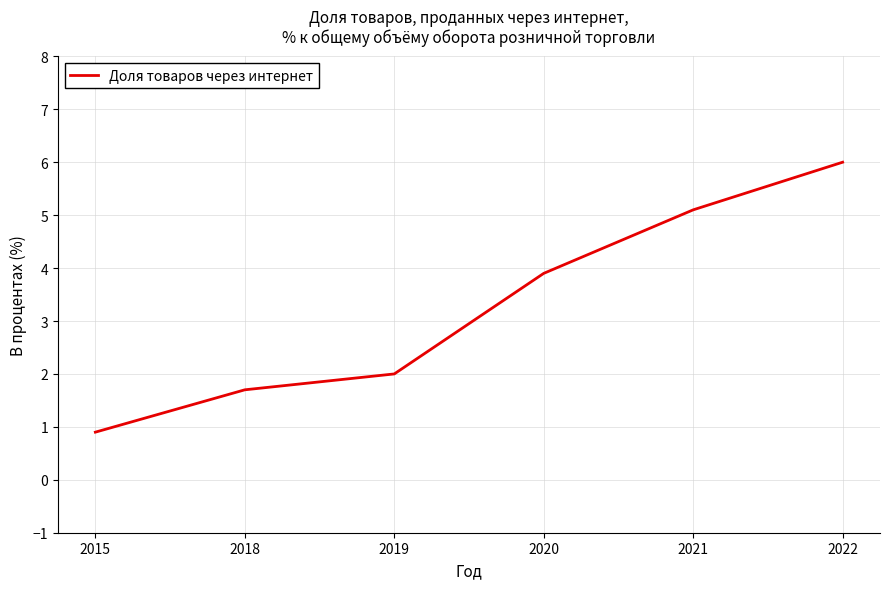

Rank the categories by value from lowest to highest.

2015, 2018, 2019, 2020, 2021, 2022